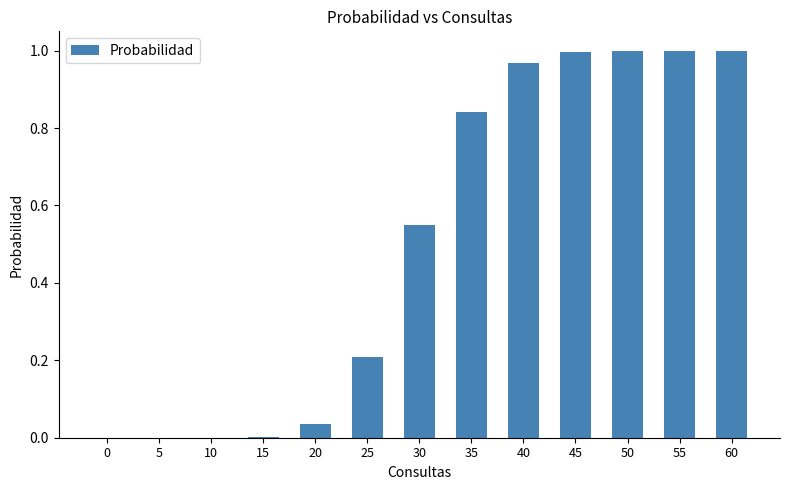

What is the sum of all values?

6.6